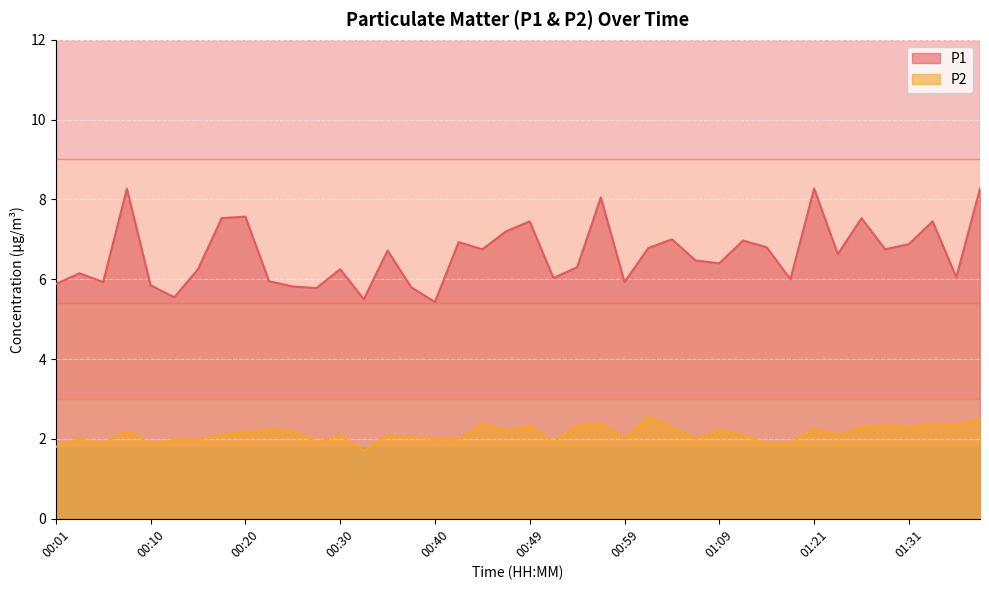

List the series in order of their peak value, lowest first.

P2, P1